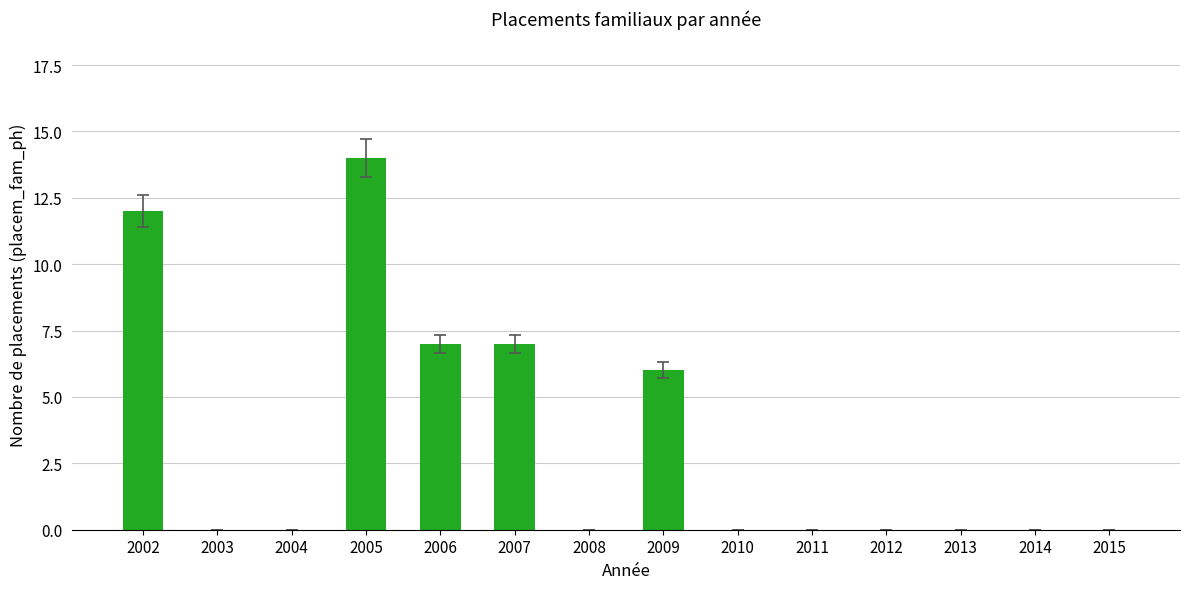

What is the change in value from 2004 to 2007?

+7